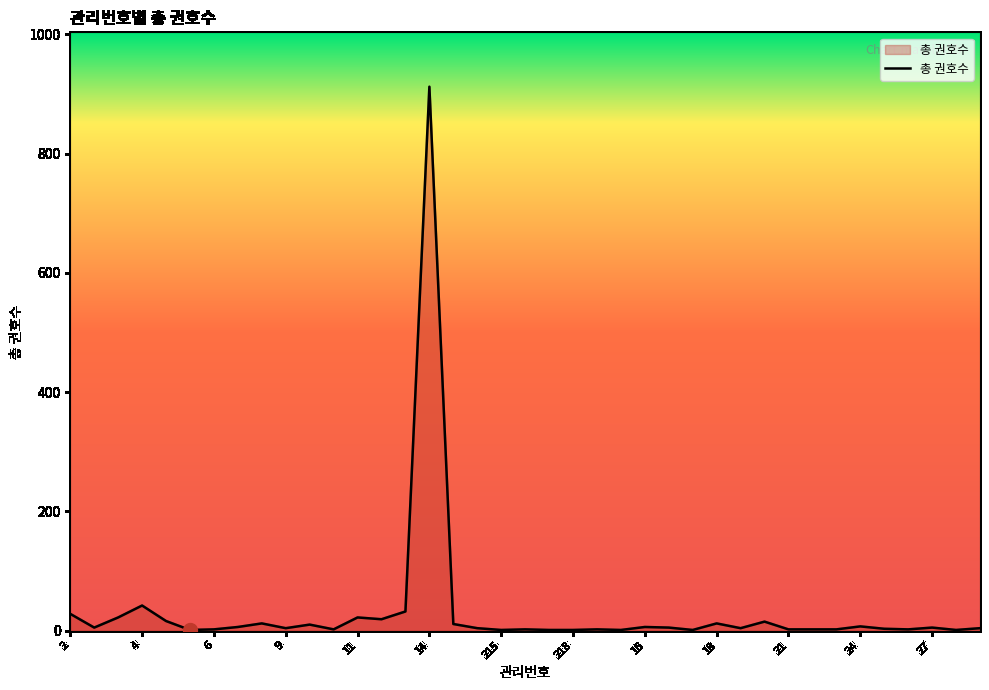

What is the greatest value displayed?

912